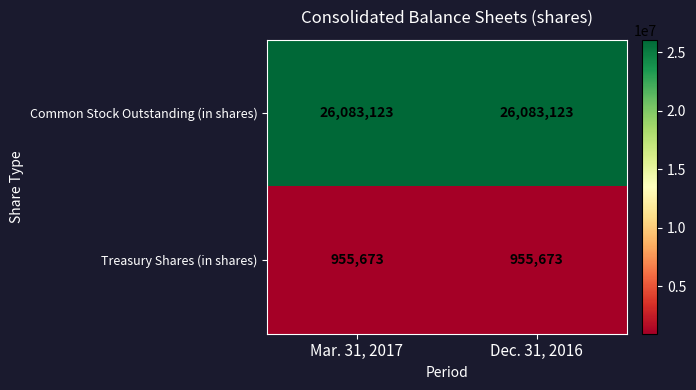

Rank the series at Mar. 31, 2017 from highest to lowest value.

Common Stock Outstanding (in shares), Treasury Shares (in shares)